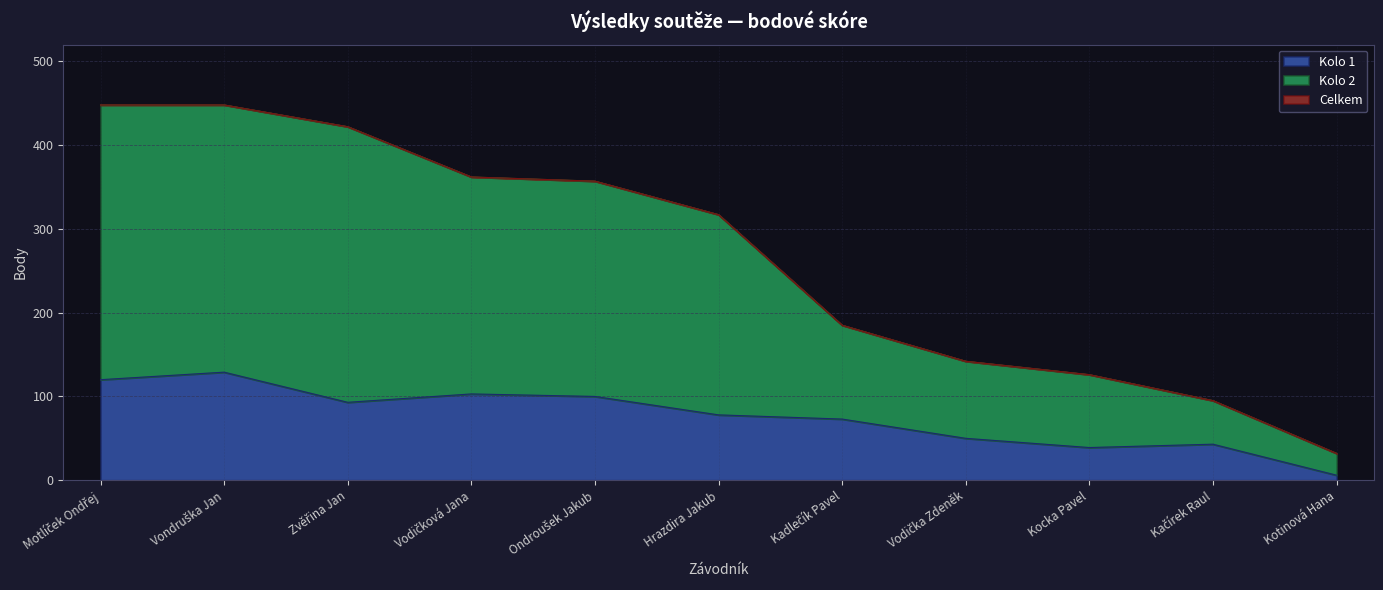

What is the difference between the highest and lowest values at Kadlečík Pavel?

112